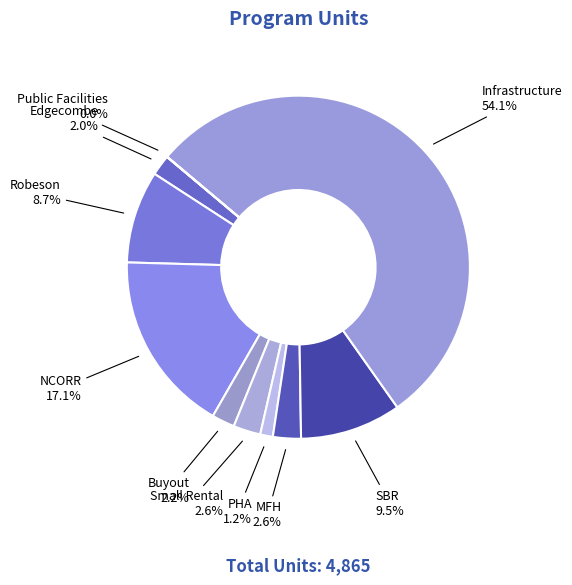

Which category has the biggest portion of the pie?

Infrastructure